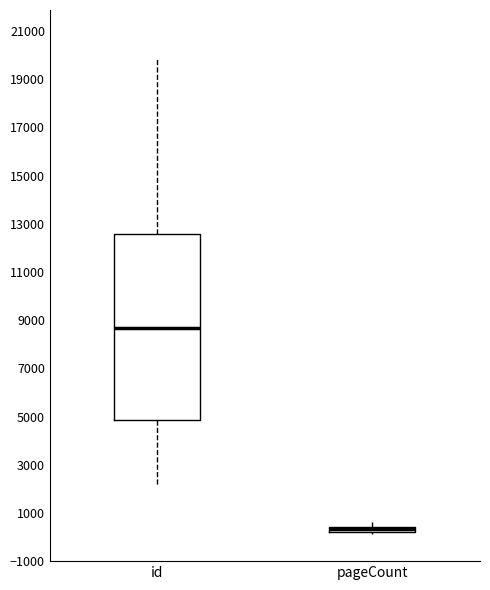

Which box is the tallest, from its lower edge to its upper edge?

id